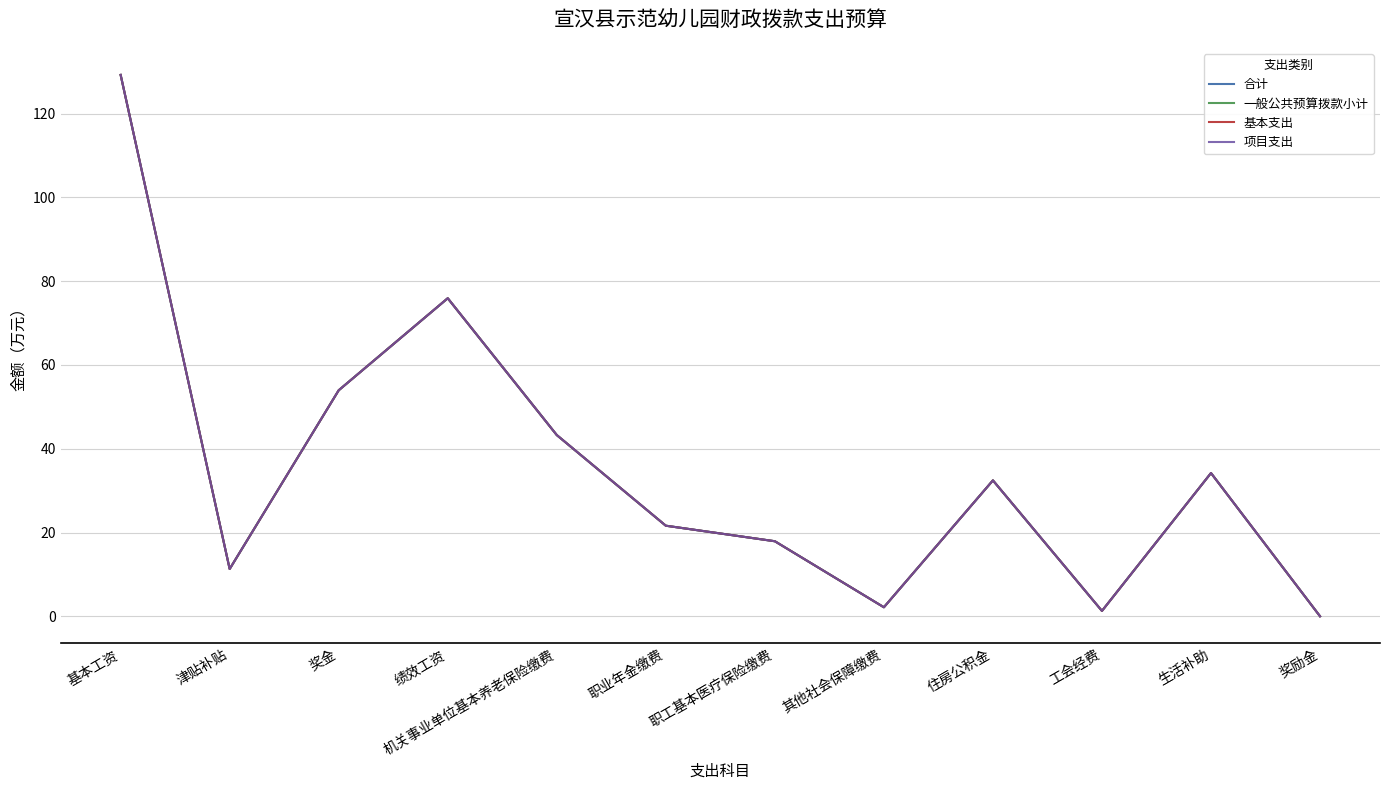

True or false: 一般公共预算拨款小计 and 基本支出 cross at least once.

False